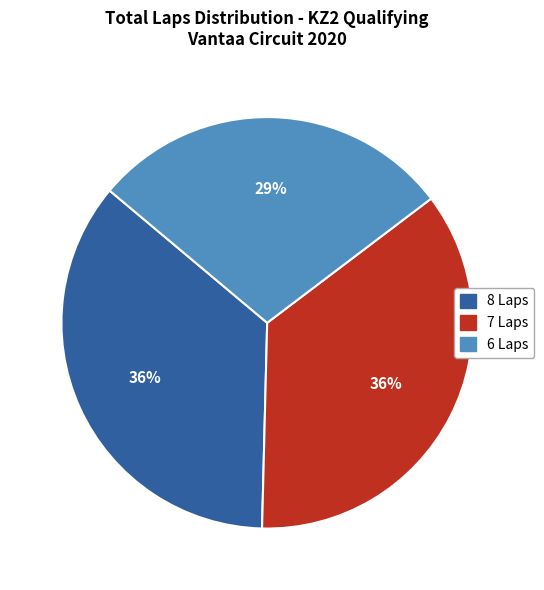

Does any single category account for the majority?

No